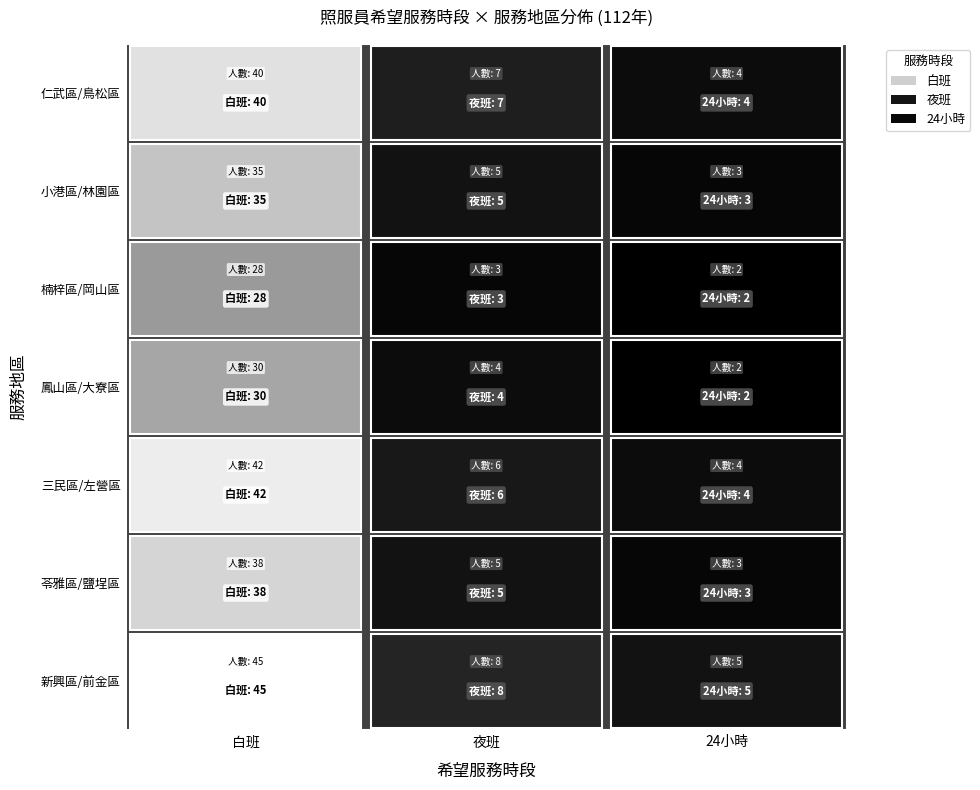

At 5, list the series in order from smallest to largest.

24小時, 夜班, 白班